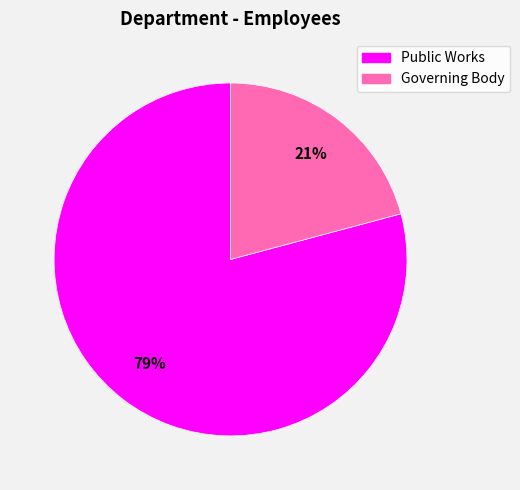

To the nearest percent, what is the difference between the largest and smallest slice percentages?

58%